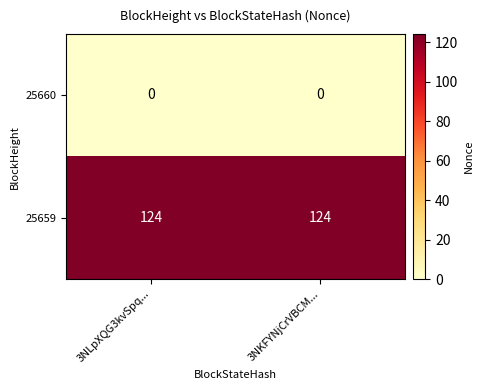

Reading left to right, extract all data points from this chart.

25660: 3NLpXQG3kvSpq...=0	3NKFYNjCrVBCM...=0
25659: 3NLpXQG3kvSpq...=124	3NKFYNjCrVBCM...=124